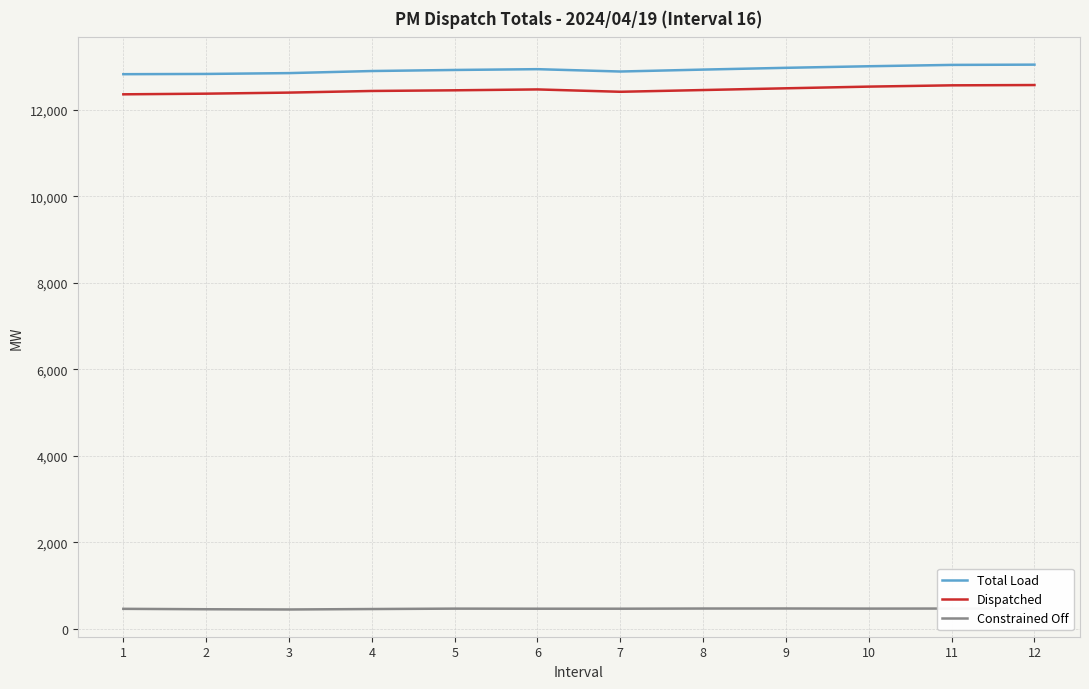

What is the greatest value displayed?

13046.2